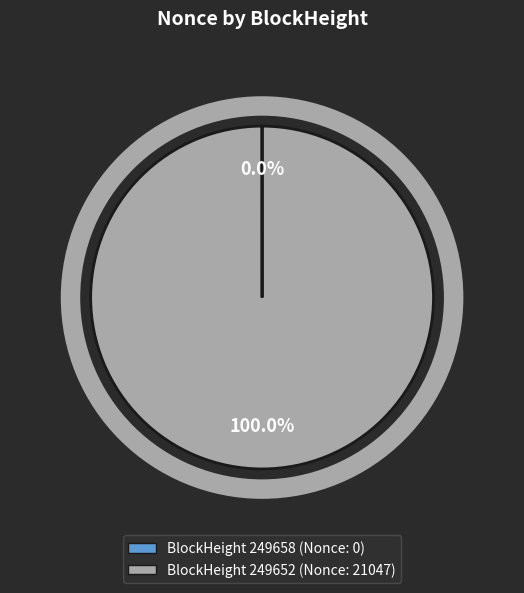

Is there any slice that represents more than half of the pie?

Yes